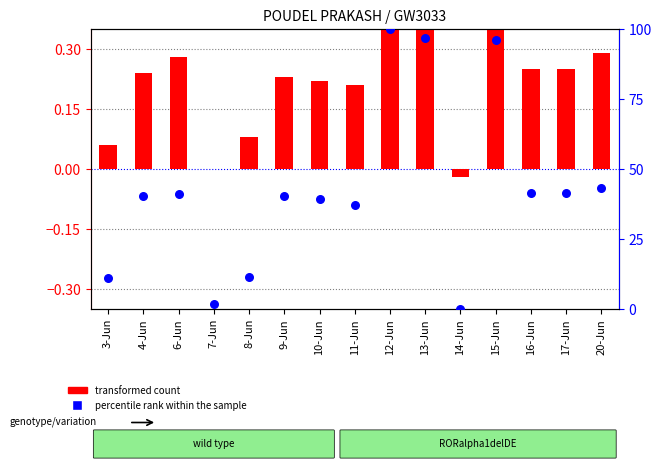

Which series contains the highest Y value?

percentile rank within the sample